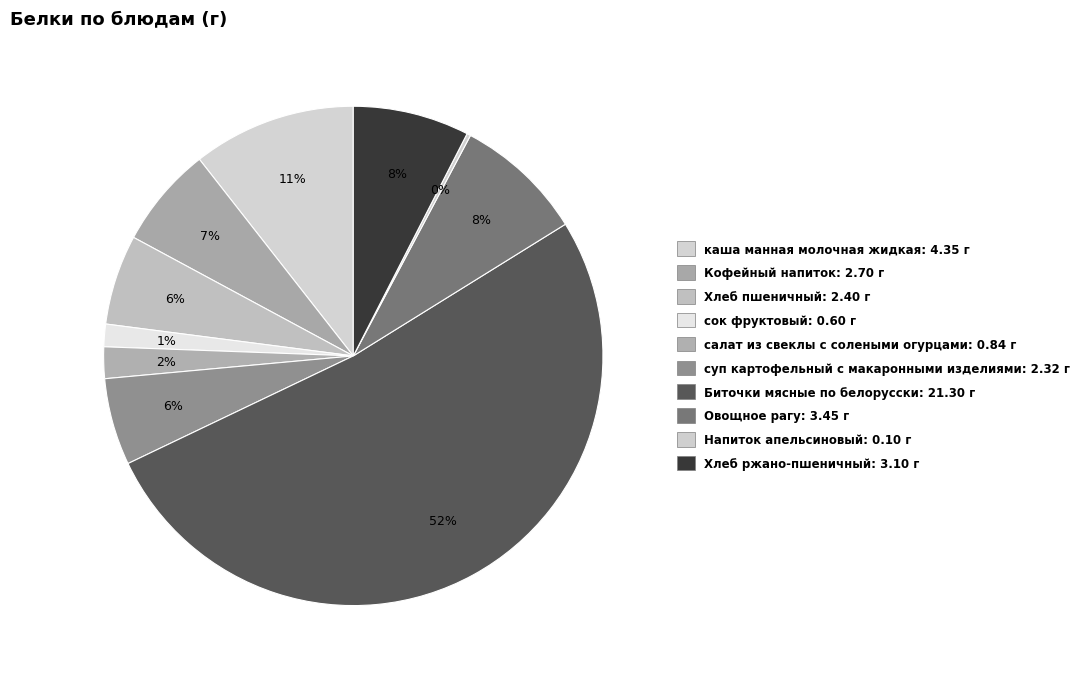

How much of the chart is everything except суп картофельный с макаронными изделиями?

94.4%